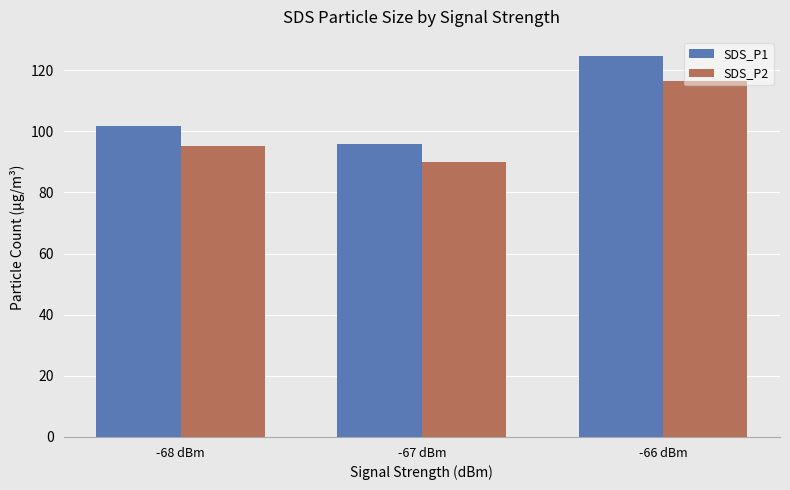

Does the chart contain stacked bars?

No